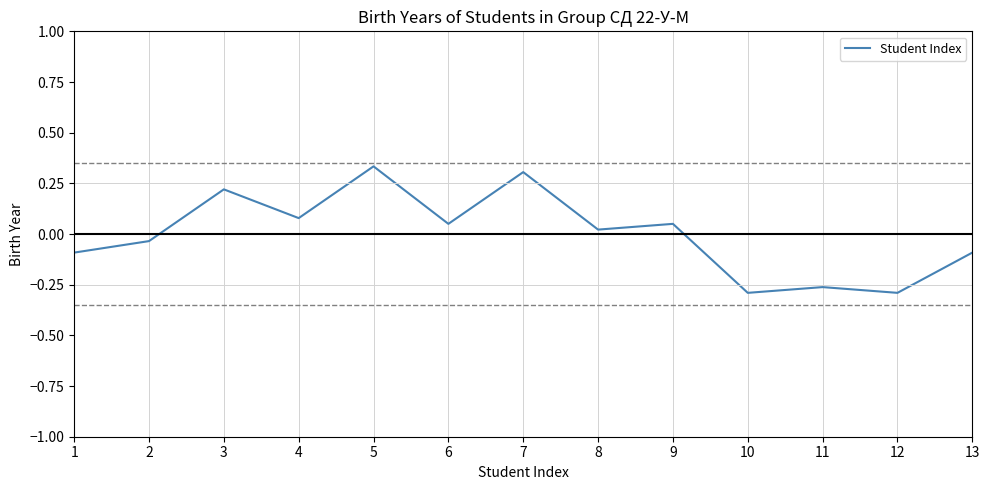

Is it true that the value at 2 is -0.1?

False